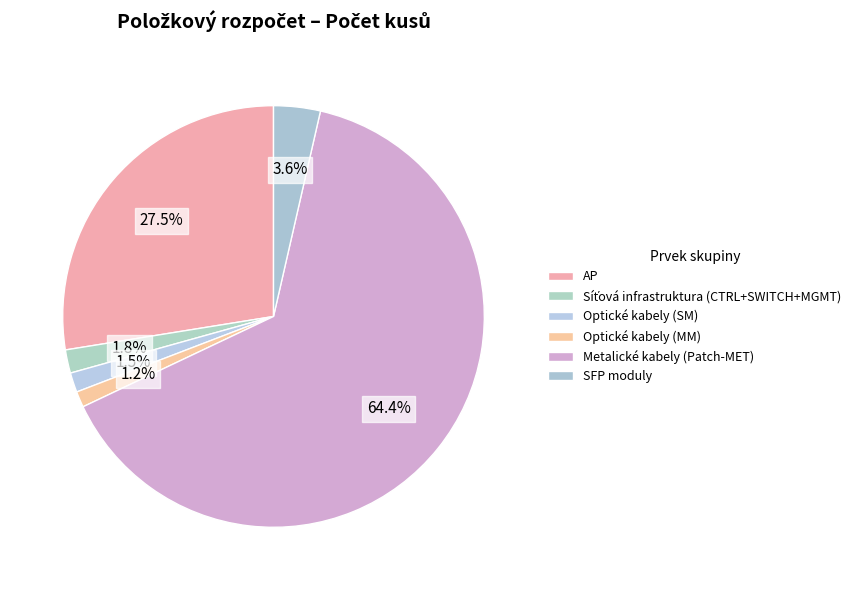

How many segments does this pie chart have?

6